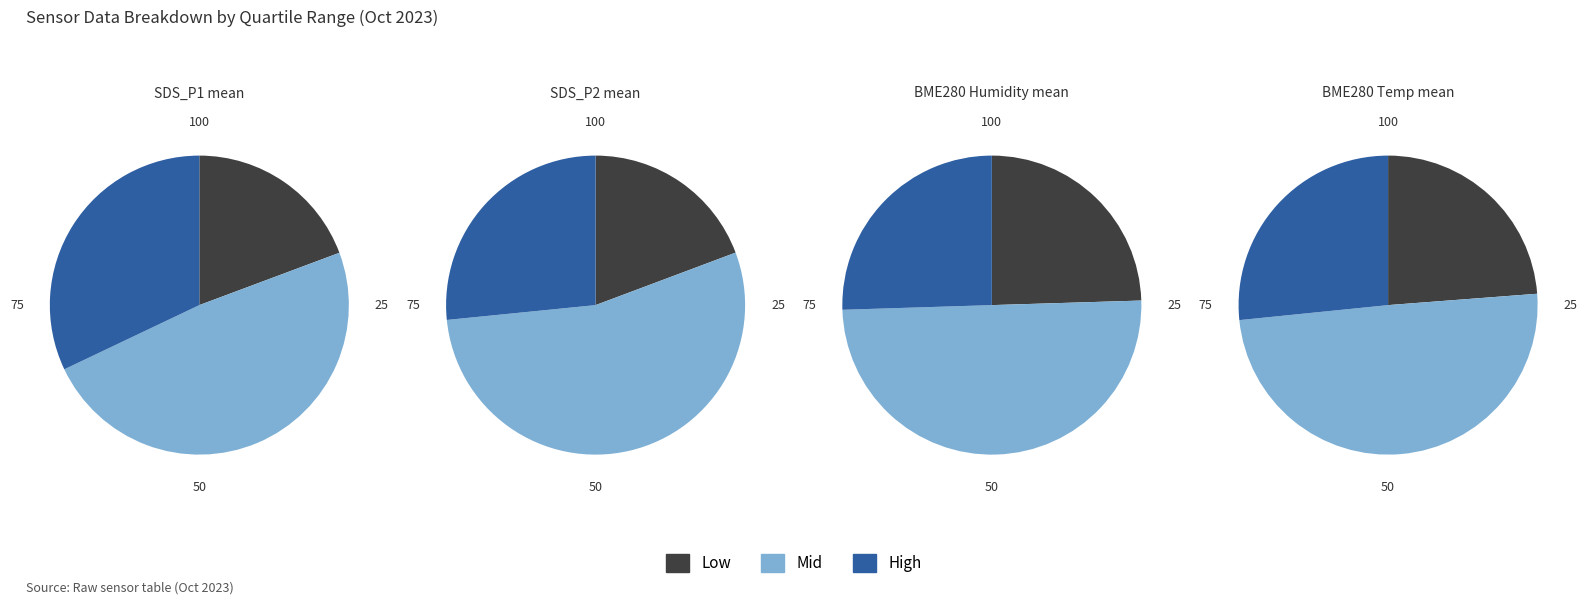

Rank the series at 32 from highest to lowest value.

BME280_humidity, BME280_temperature, SDS_P1, SDS_P2